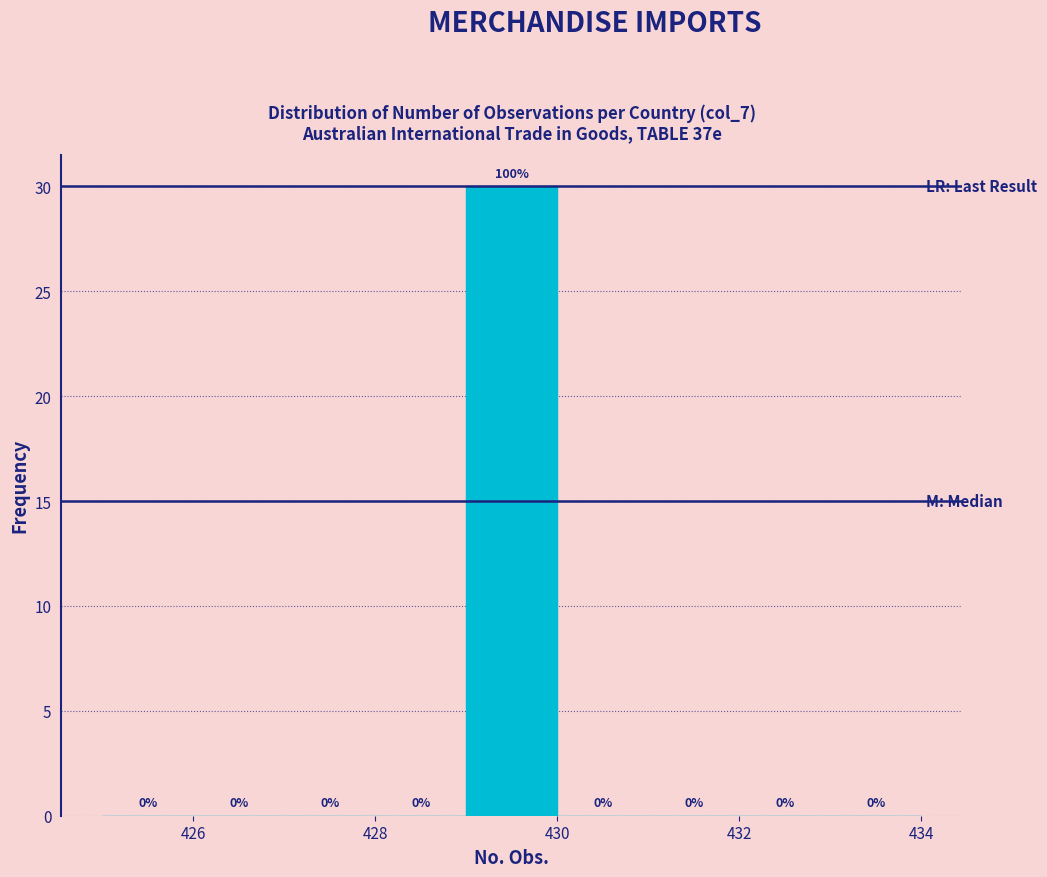

Over which range of the x-axis is the bar tallest?

429 to 430